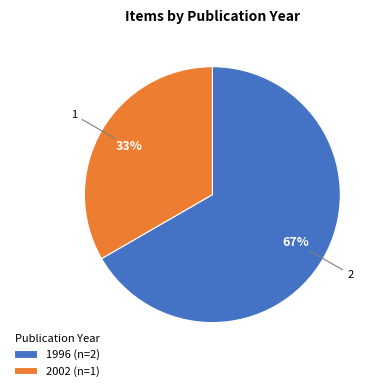

True or false: 1996 (n=2) accounts for 55% of the total.

False